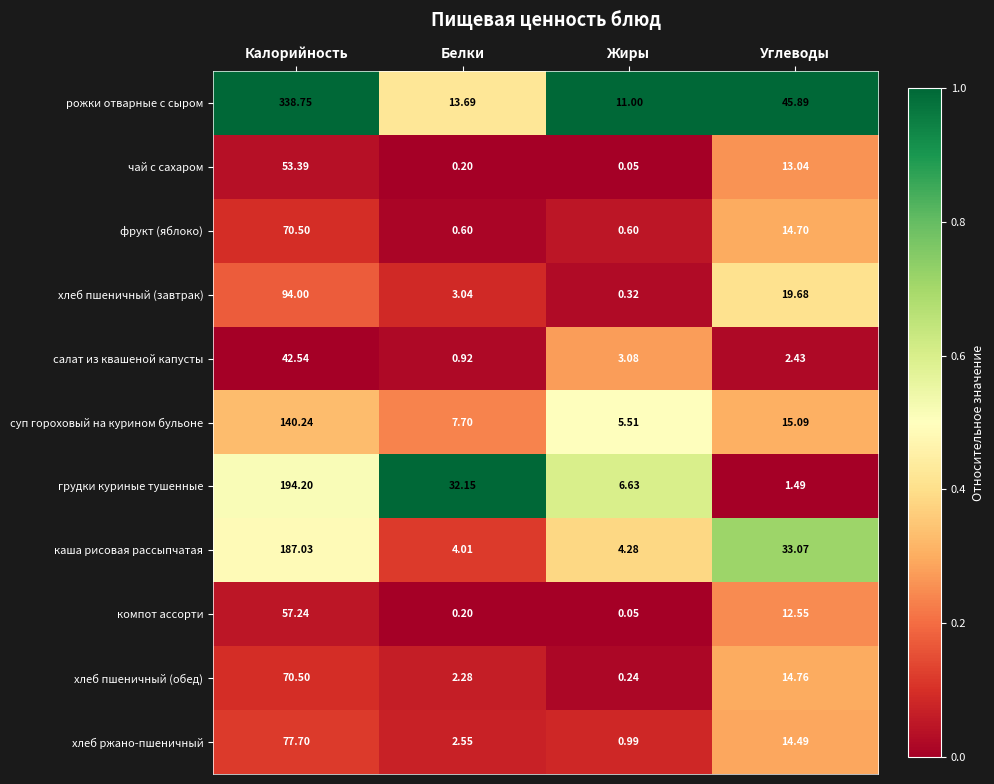

What is the greatest value displayed?

338.8